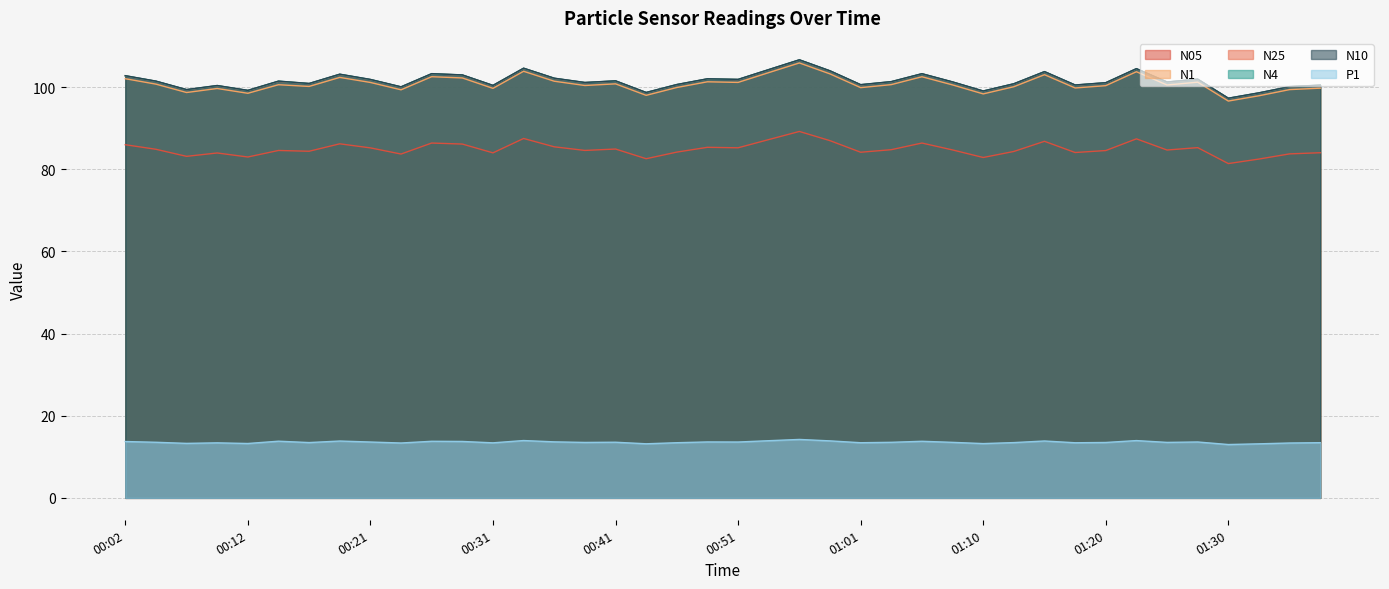

Rank the series at 01:23 from lowest to highest value.

P1, N05, N1, N25, N4, N10